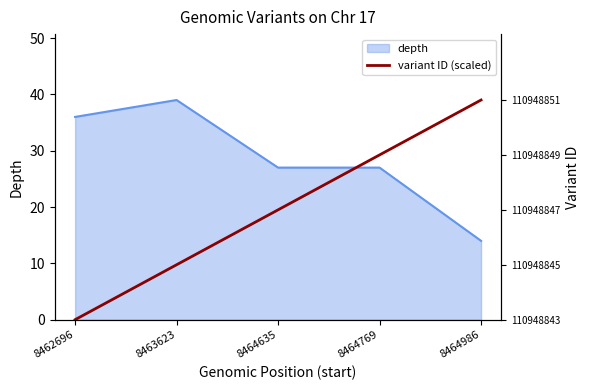

What is the highest value of the depth series?

39